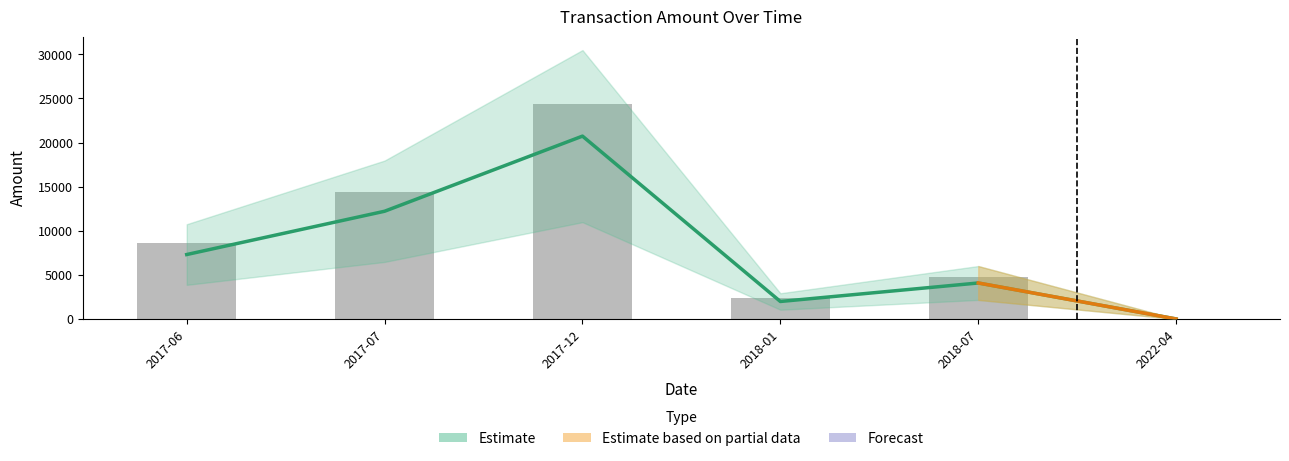

The Amount series shows -9244.5 at 2017-10. True or false?

False